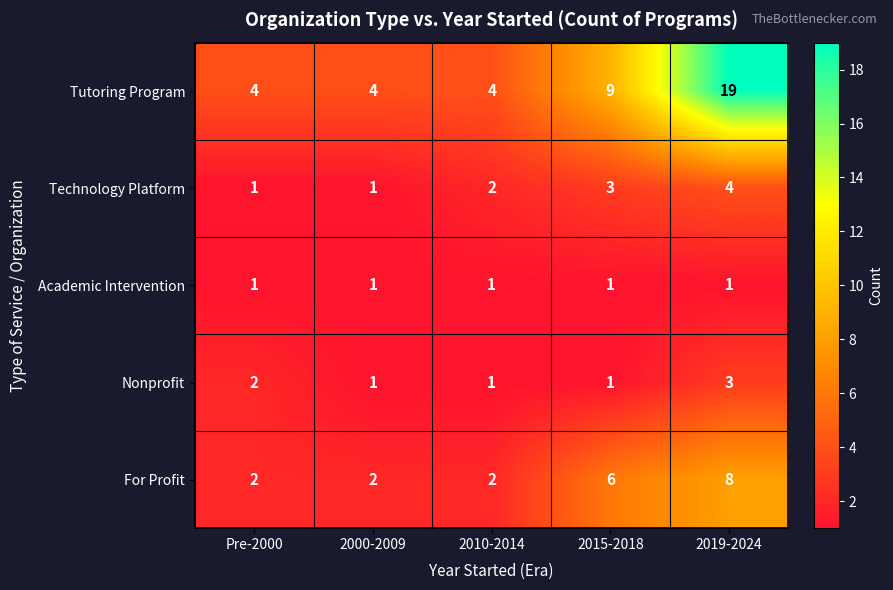

Which series changed the most between Pre-2000 and 2019-2024?

Tutoring Program